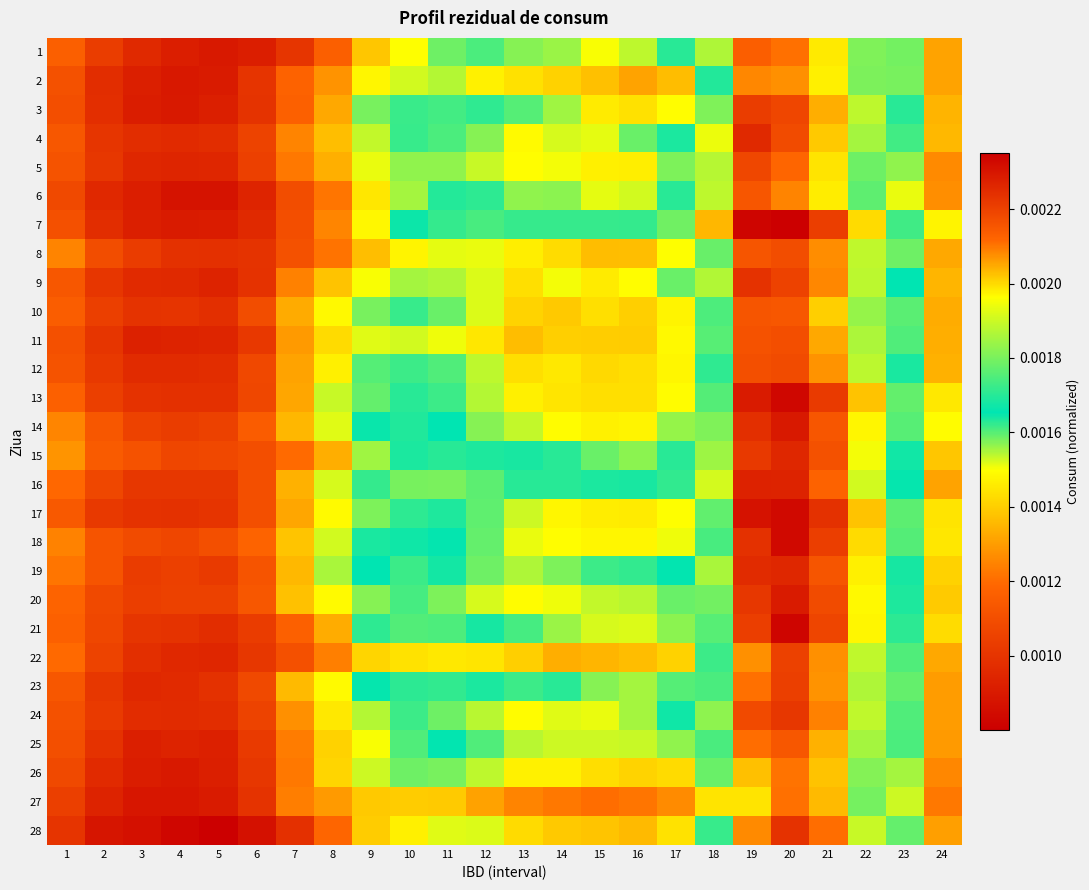

List the series in order of their peak value, highest first.

7, 21, 13, 17, 18, 14, 20, 16, 15, 19, 4, 9, 28, 24, 3, 23, 22, 5, 12, 8, 11, 10, 6, 25, 1, 27, 26, 2